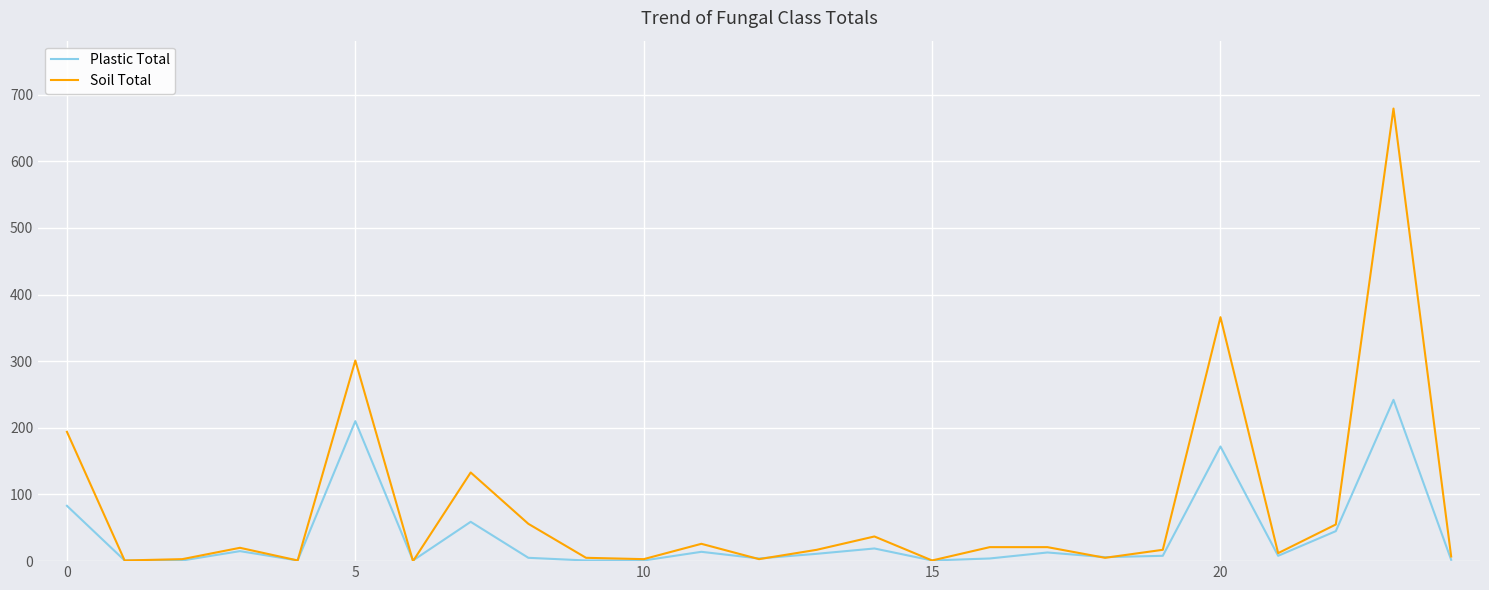

What are all the series names shown in the legend?

Plastic Total, Soil Total